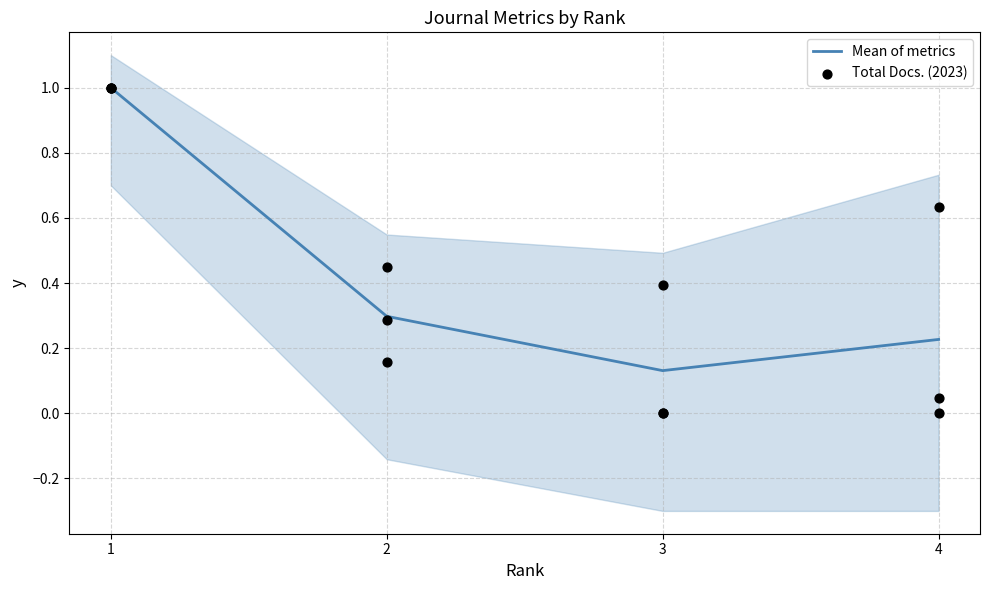

Which series contains the highest Y value?

Mean of metrics